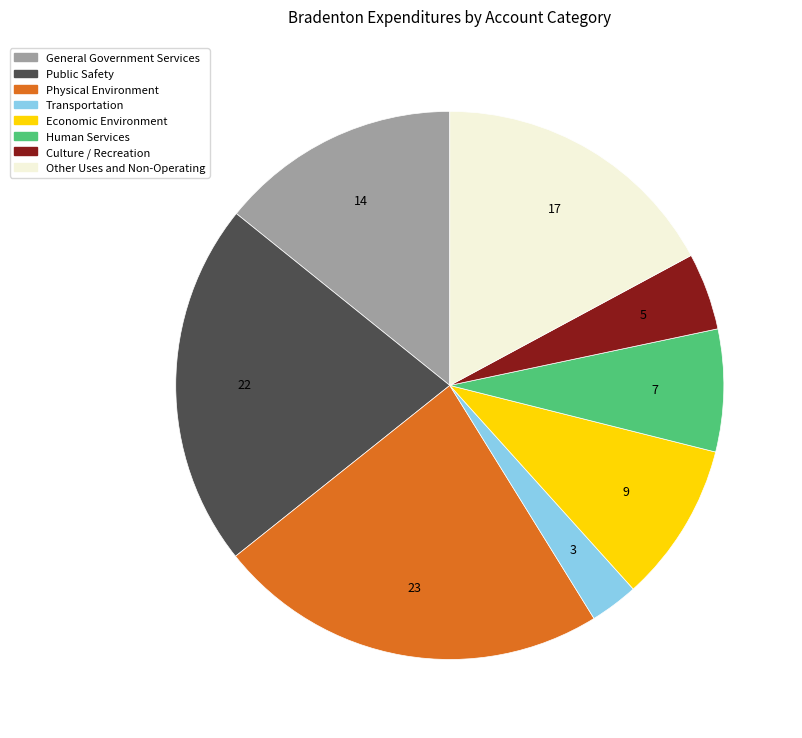

Is there a majority slice in this chart?

No